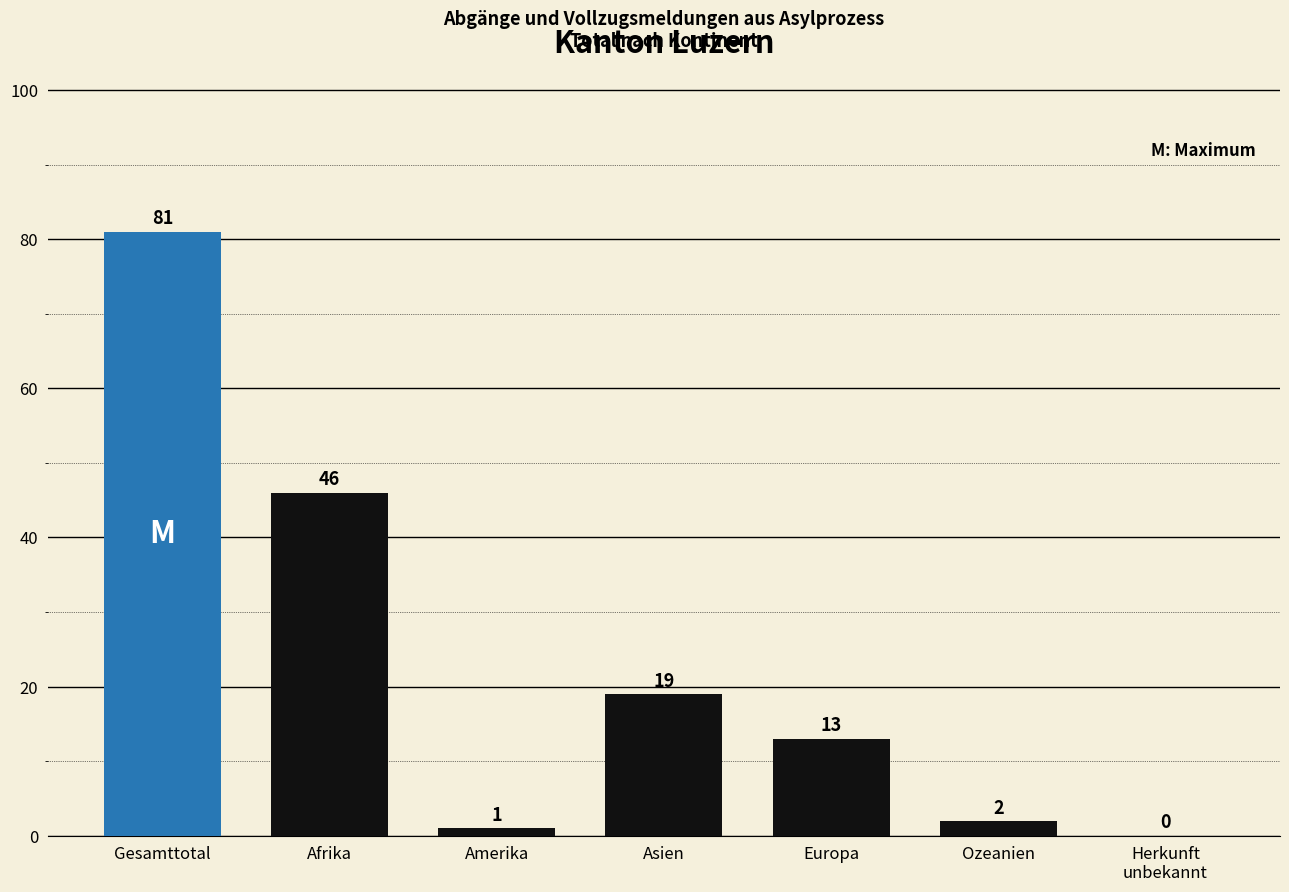

What is the ratio of the value at Europa to the value at Asien?

0.7